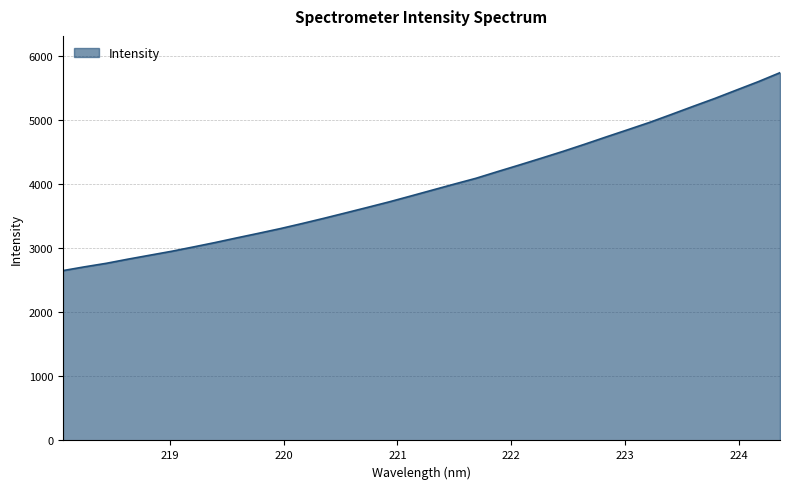

What is the minimum value shown in the chart?

2647.8